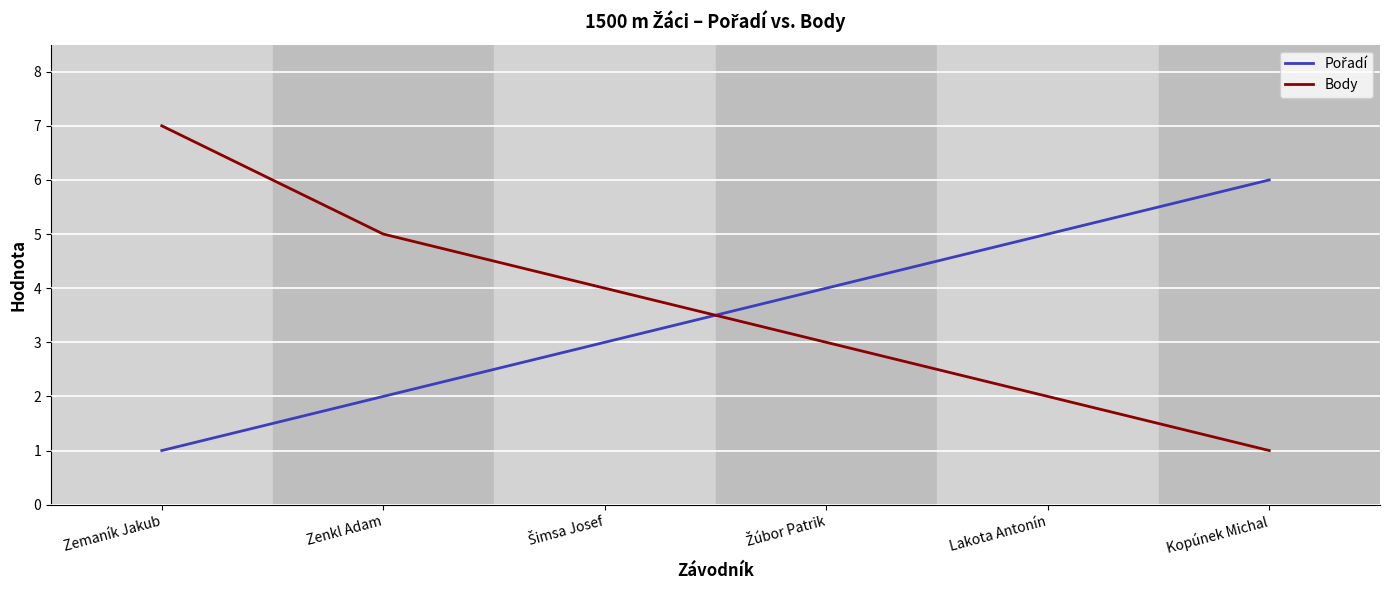

What value does the Body series have at Zenkl Adam?

5